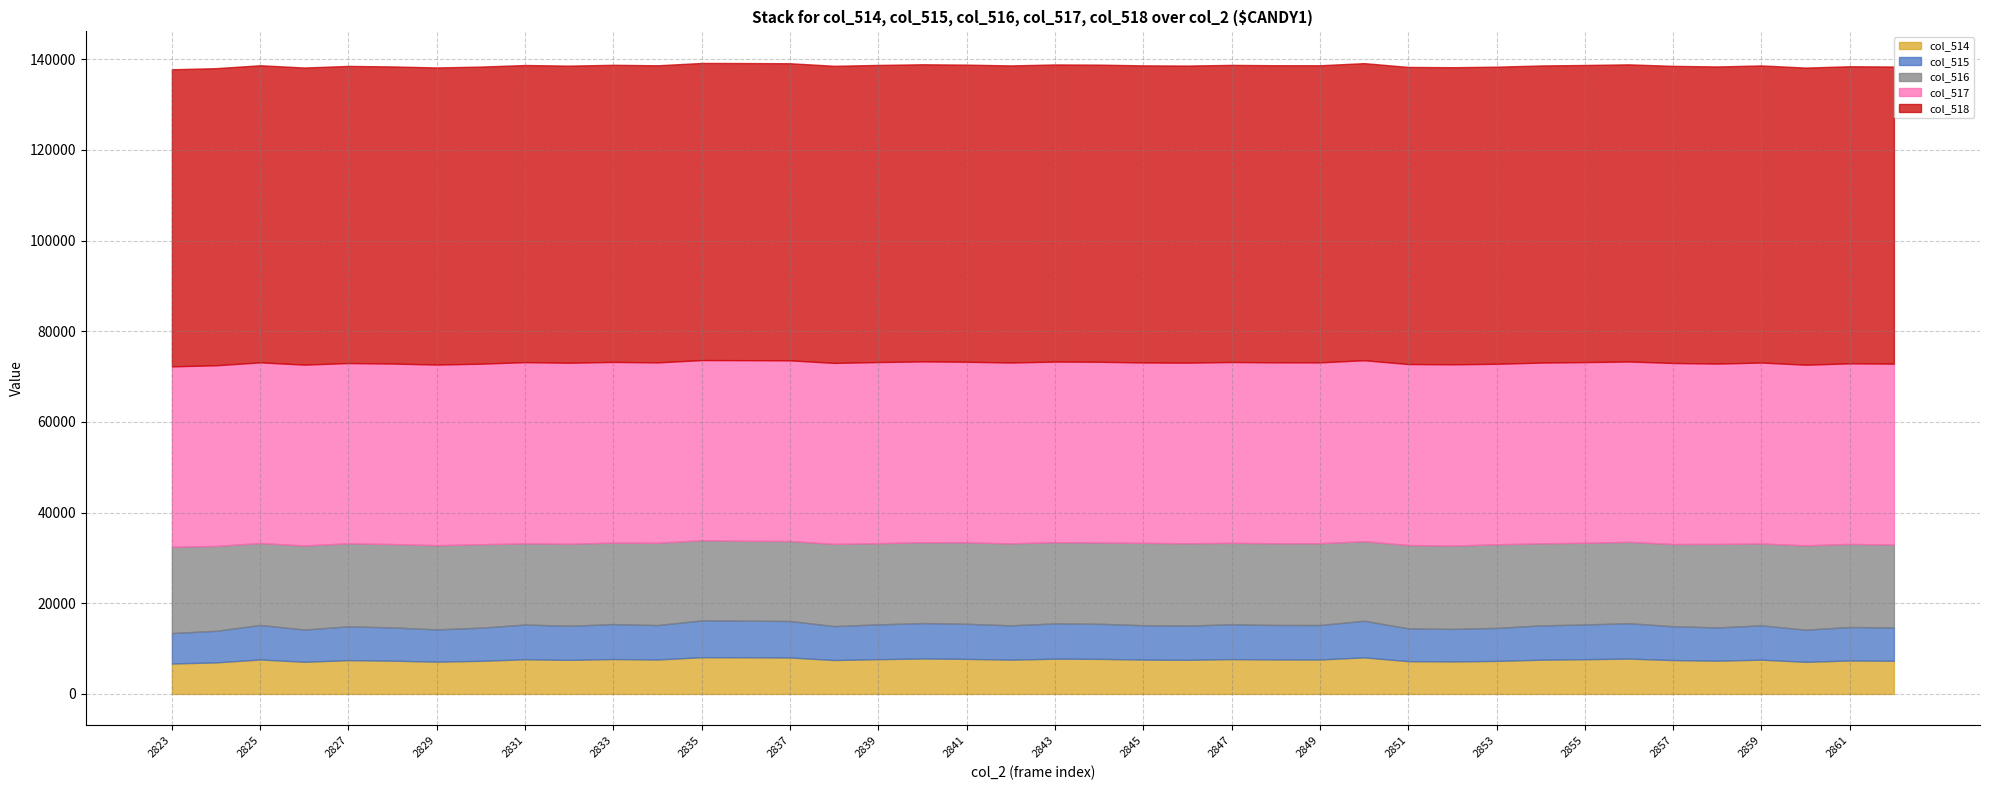

True or false: col_2 and col_516 intersect in this chart.

False